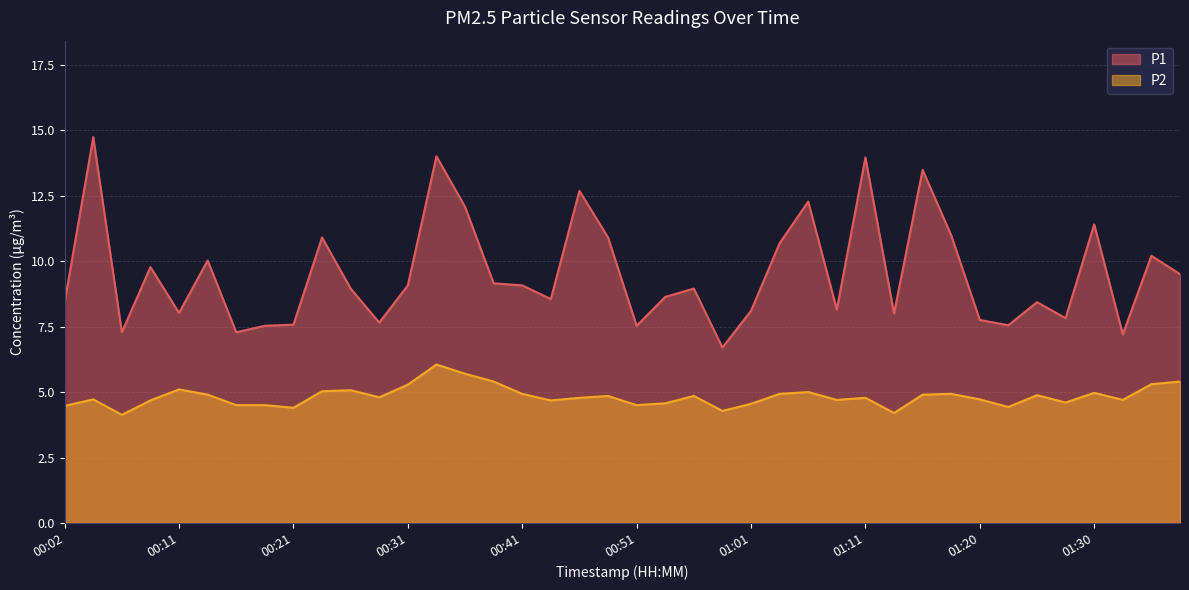

Count the number of data series in this chart.

2